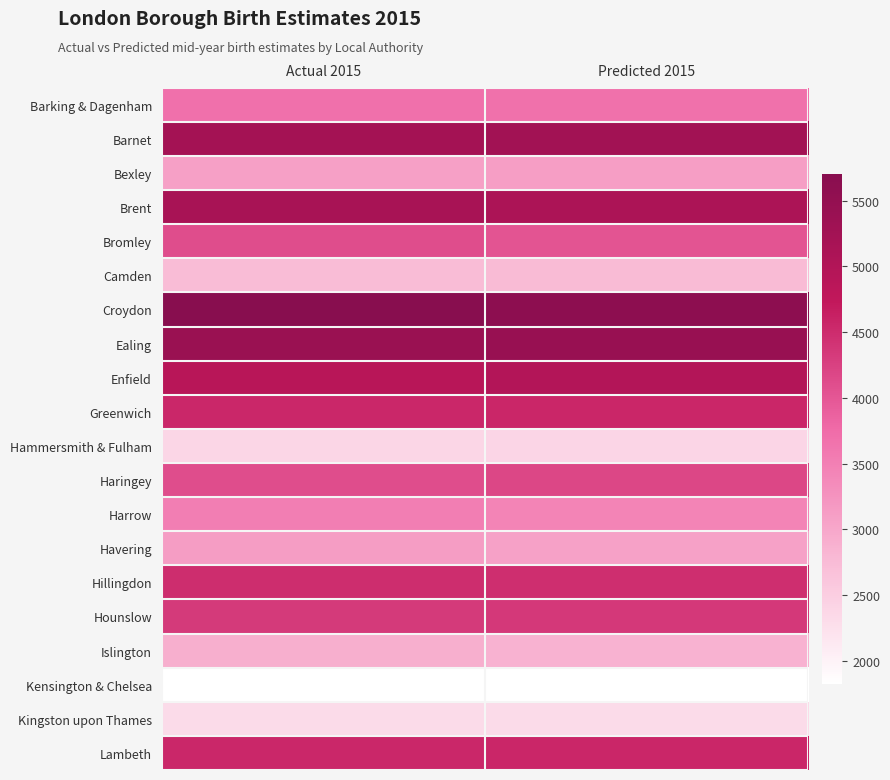

What is the total value across all series at Actual 2015?

78083.0